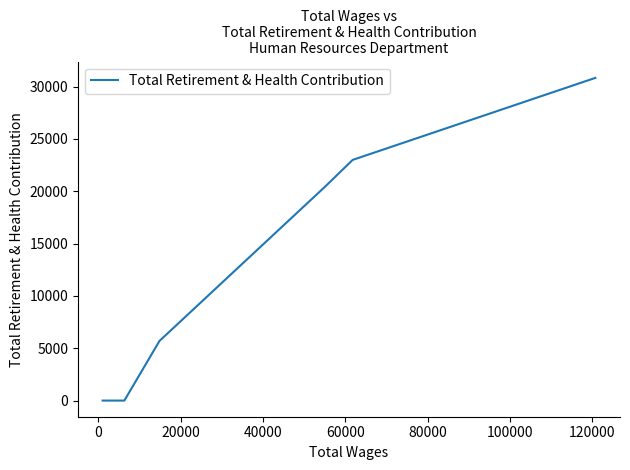

How many data points does each series have?

6